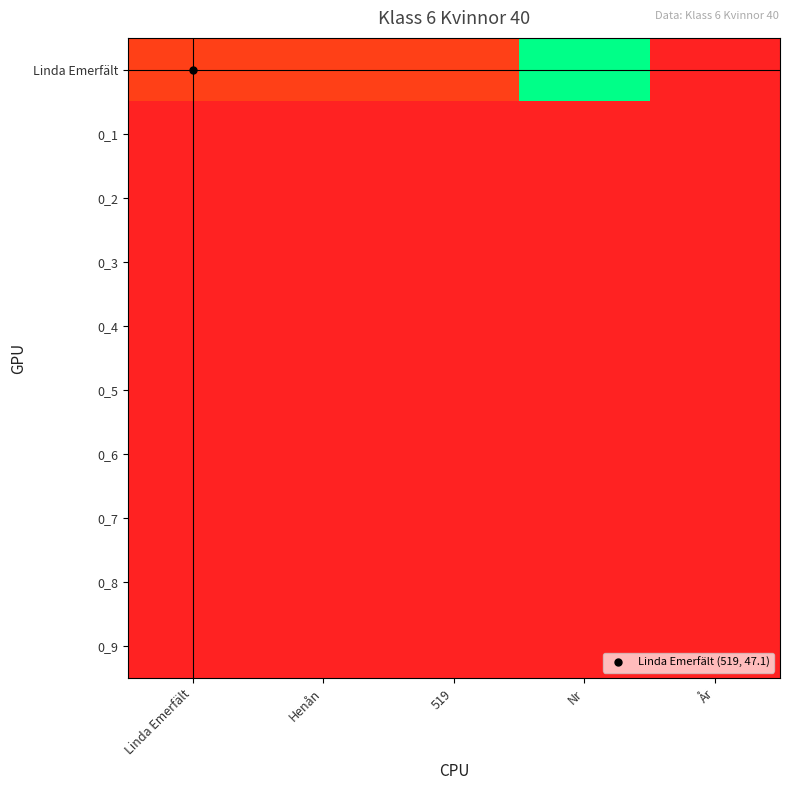

How many series are shown in this chart?

10